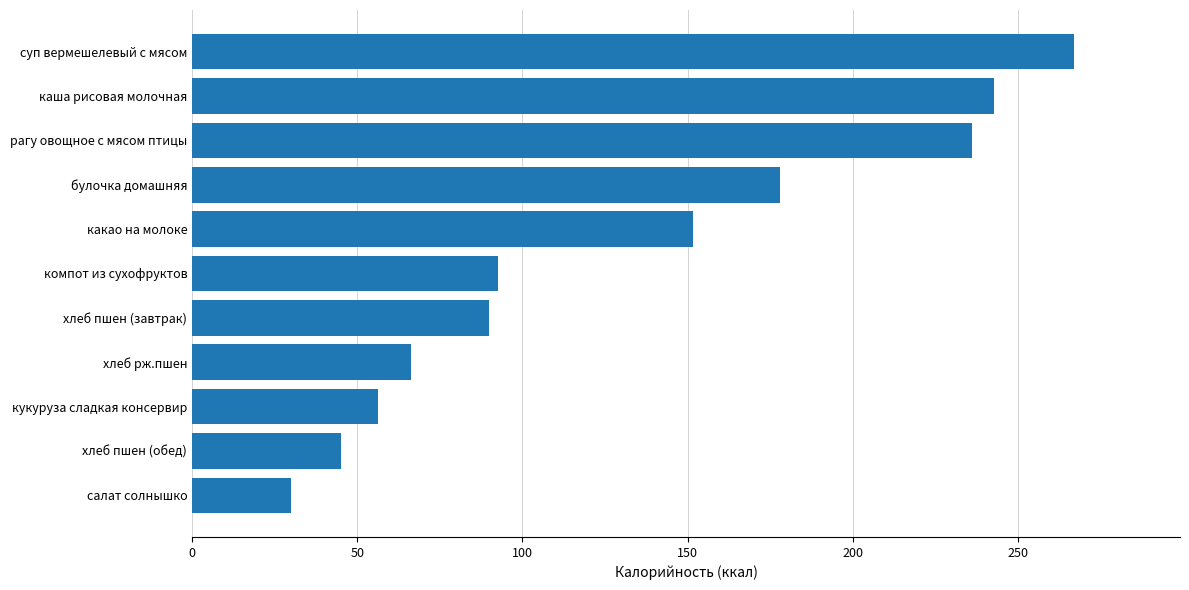

What is the difference between the second highest and minimum values?

212.5